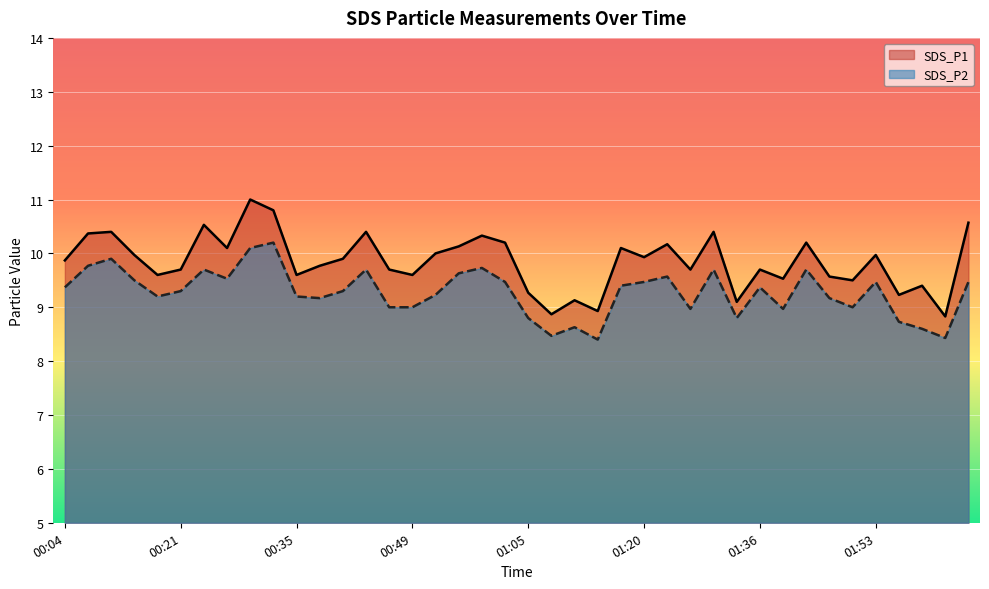

Does the chart display data point markers on the line(s)?

No